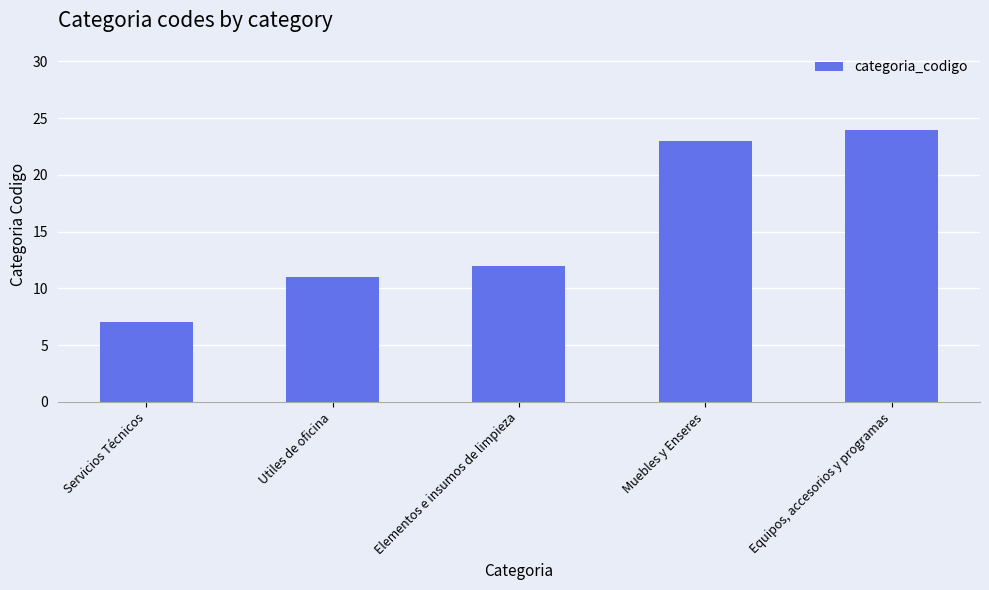

Which has a higher value, Utiles de oficina or Elementos e insumos de limpieza?

Elementos e insumos de limpieza